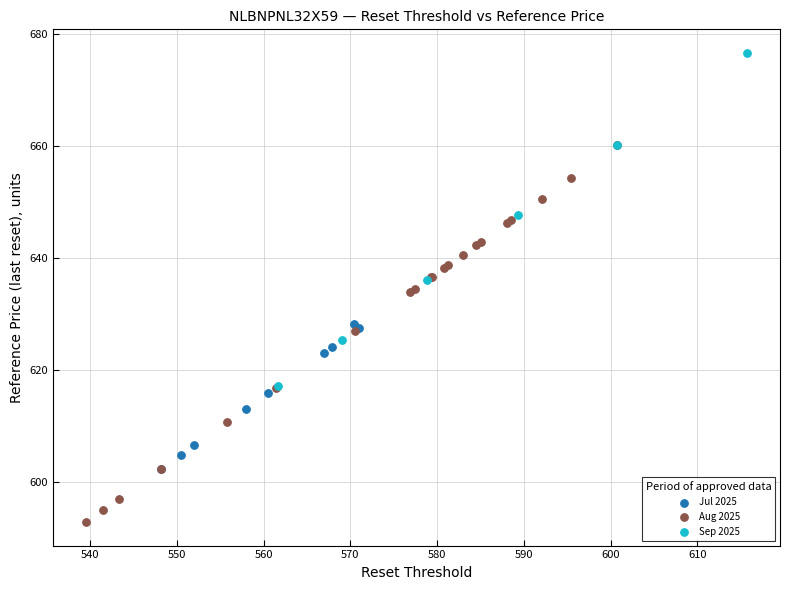

Which series reaches the minimum Y coordinate?

Aug 2025